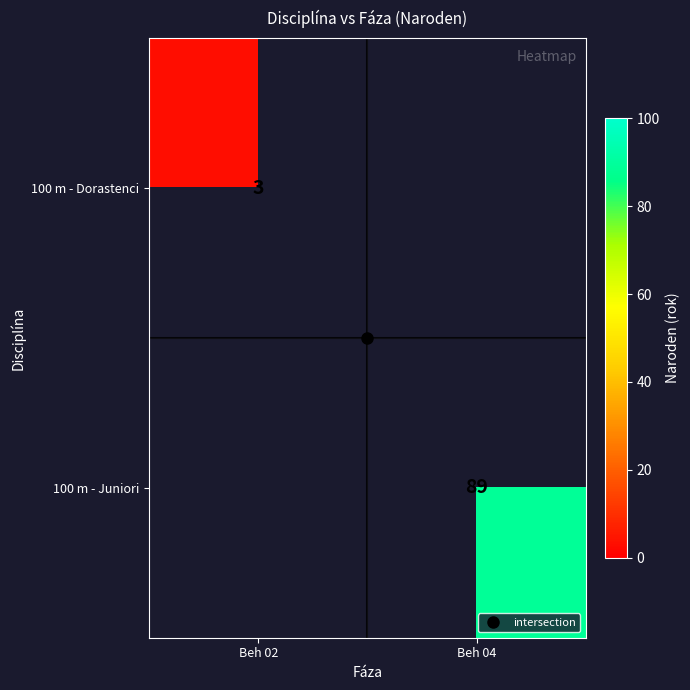

Rank the categories by 100 m - Juniori value from lowest to highest.

Beh 02, Beh 04